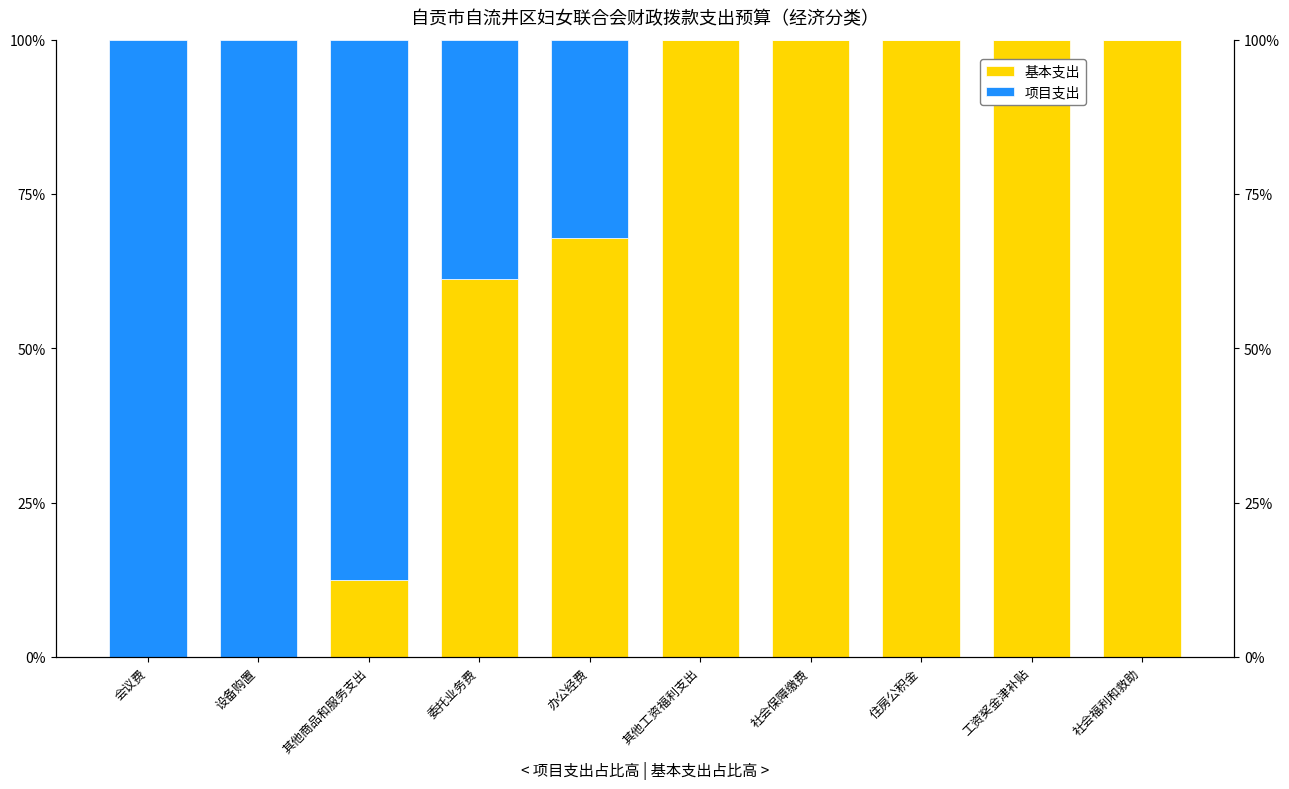

Which series changed the most between 会议费 and 办公经费?

基本支出